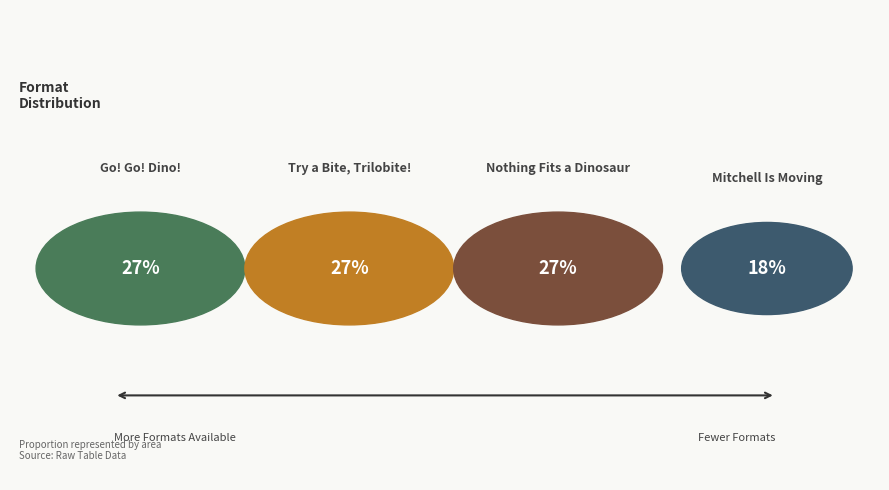

Which slice is the largest?

Go! Go! Dino!